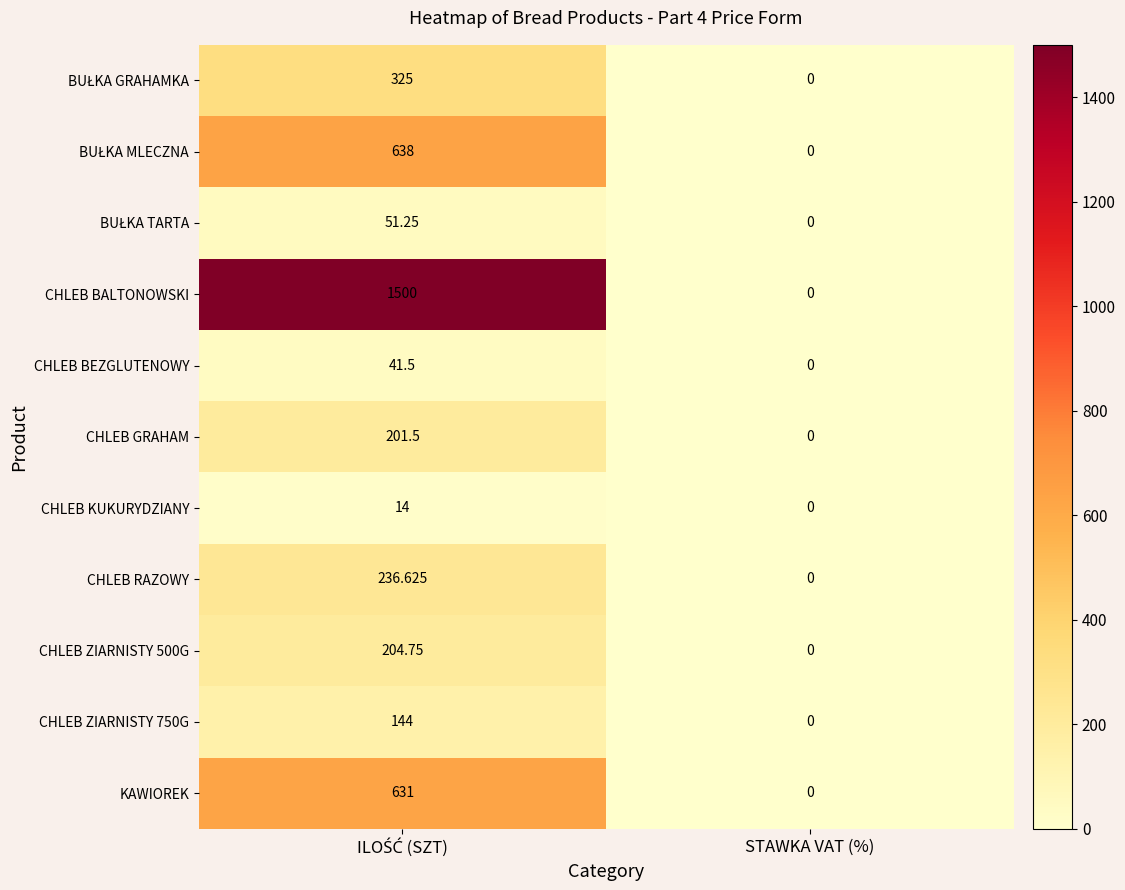

At which label is CHLEB BEZGLUTENOWY closest to 20?

STAWKA VAT (%)